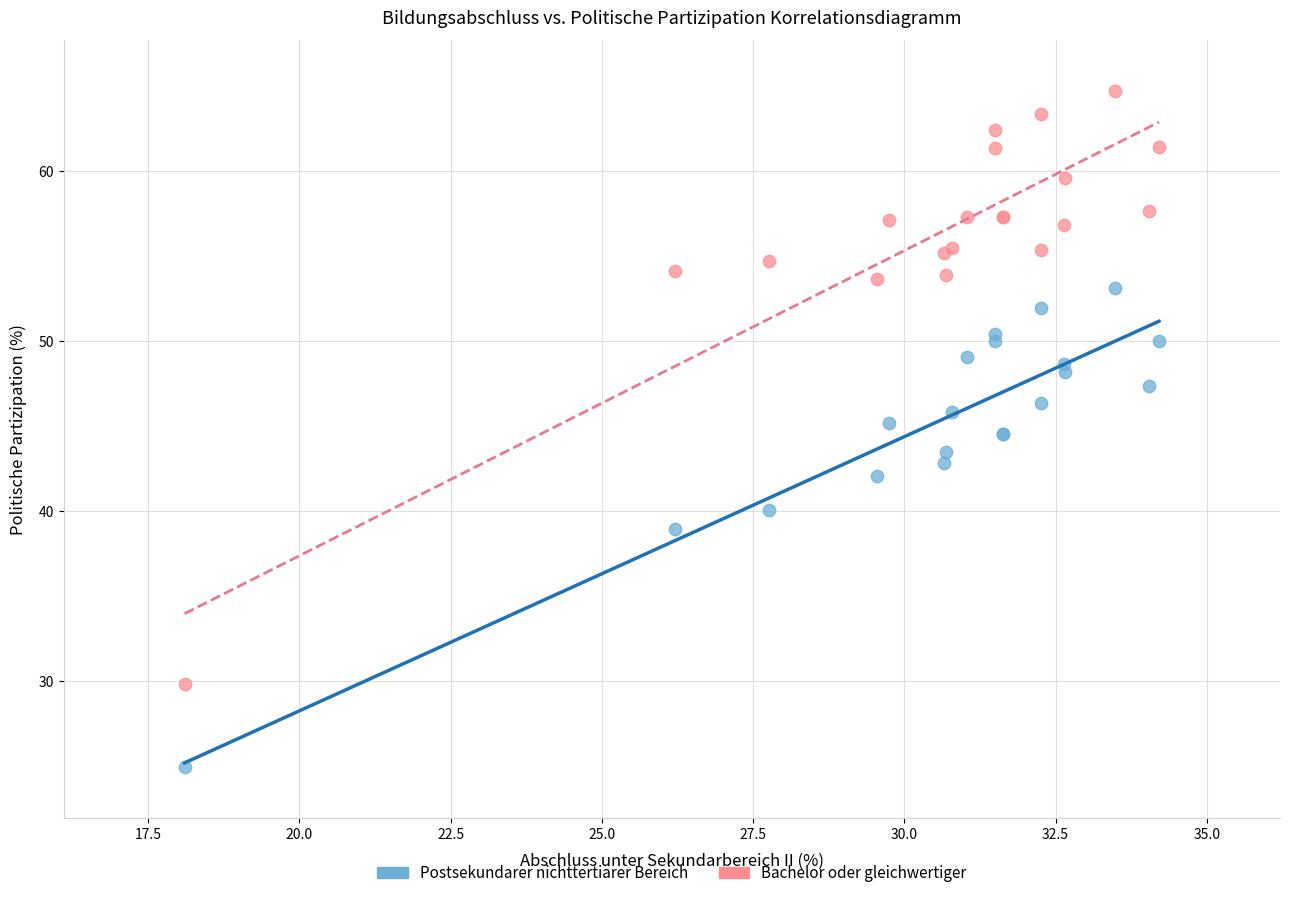

Which series has the widest spread of Y values?

Bachelor oder gleichwertiger